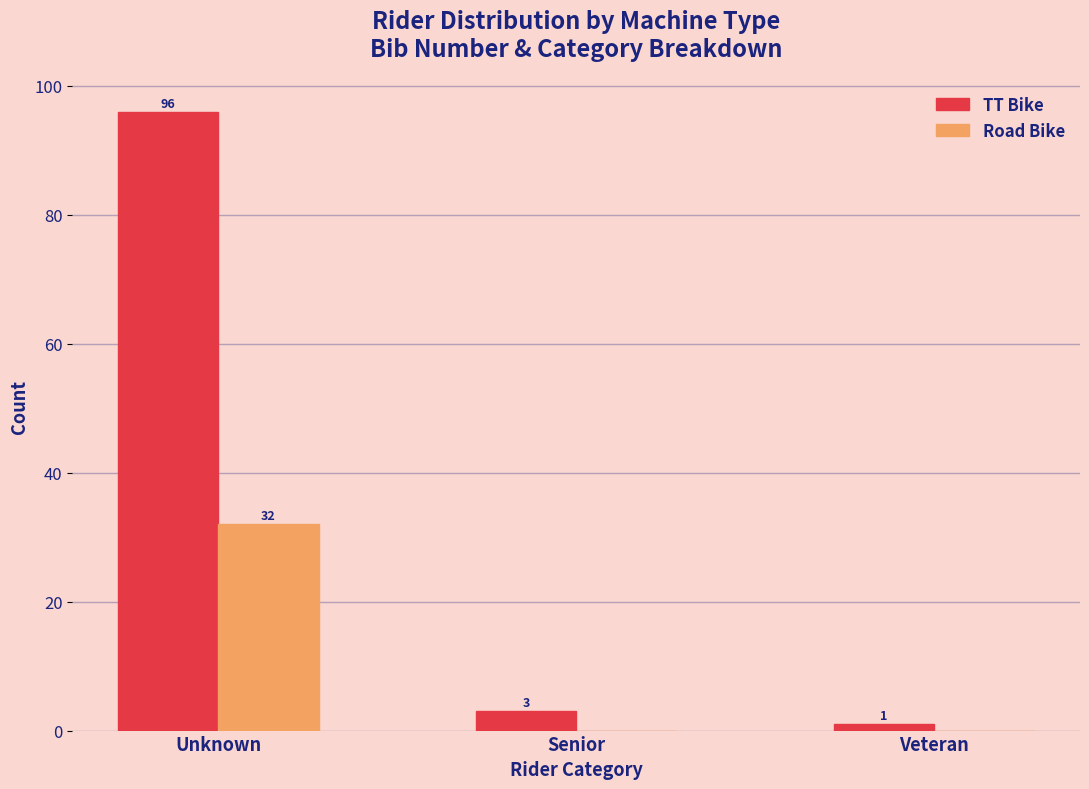

Reading left to right, what are all the values shown in this chart?

TT Bike: Unknown=96	Senior=3	Veteran=1
Road Bike: Unknown=32	Senior=0	Veteran=0